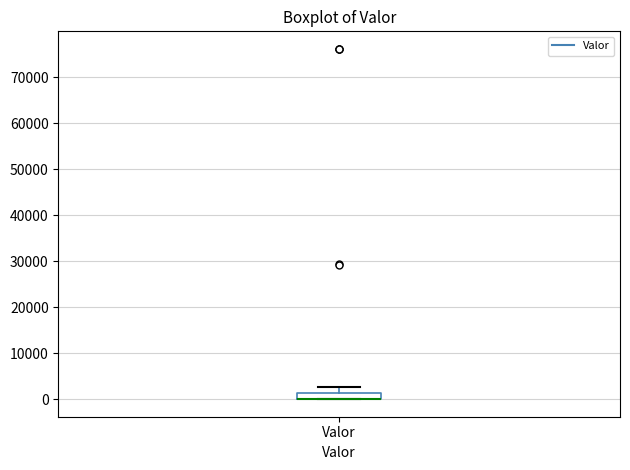

Where is the lower edge of the box for Valor on the y-axis? The values are not printed on the chart, so give them approximately, as read against the axis.

0